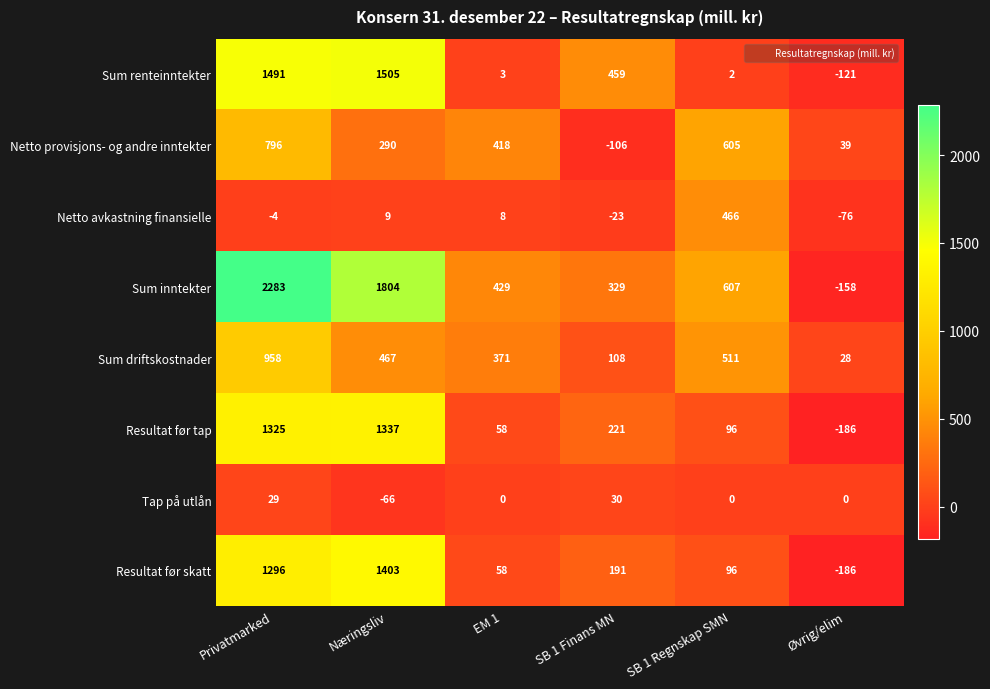

Is it true that Resultat før skatt equals 55 at SB 1 Regnskap SMN?

False